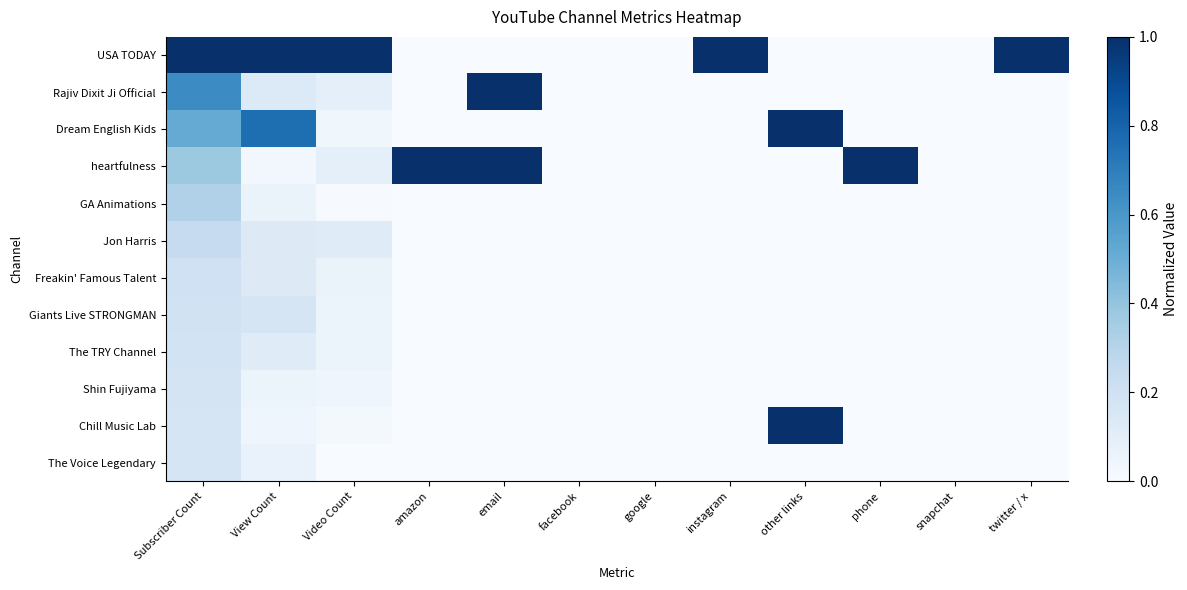

At which category does the chart reach its minimum across all series?

amazon